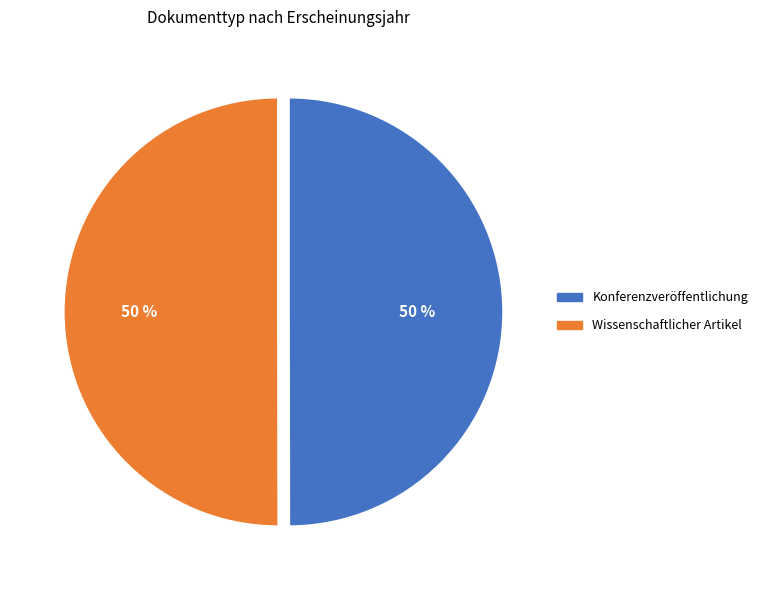

How many slices are in this pie chart?

2